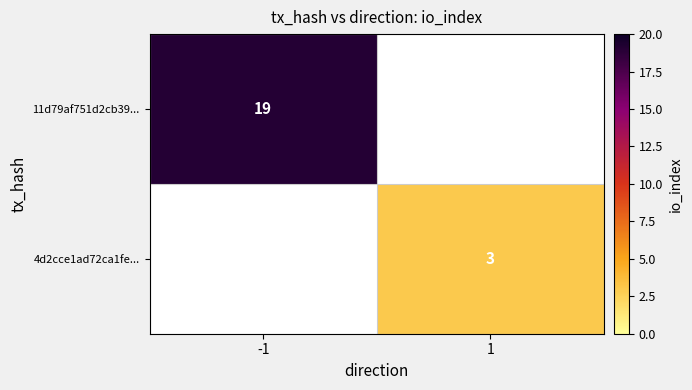

At which category is the sum across all series the highest?

-1